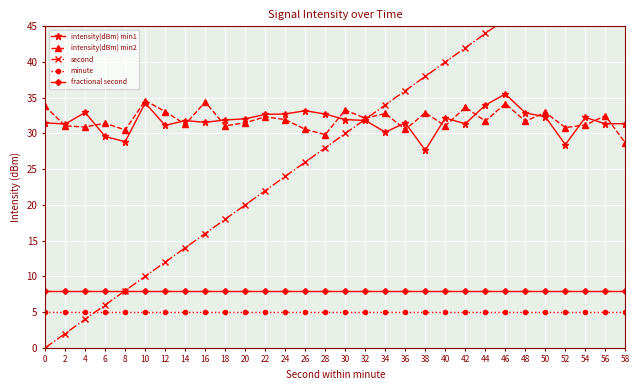

Which has a higher value, 46 or 18?

46